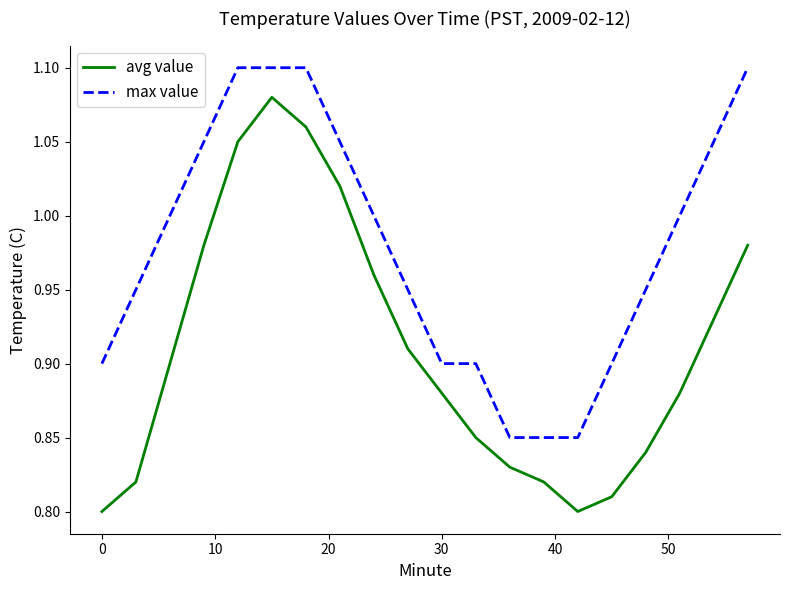

Which series has the largest total across all categories?

max value